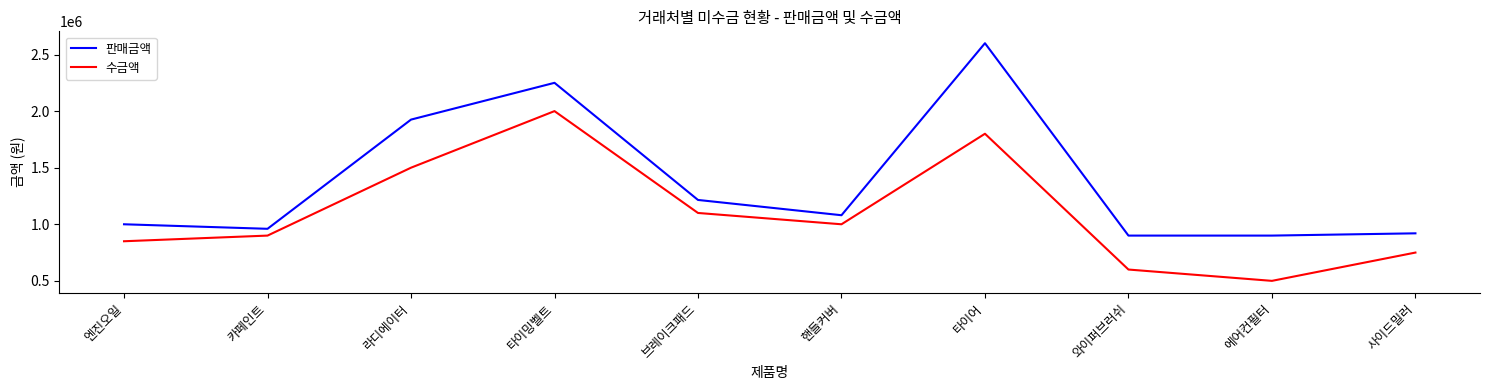

Where is the first local maximum for 판매금액?

타이밍벨트